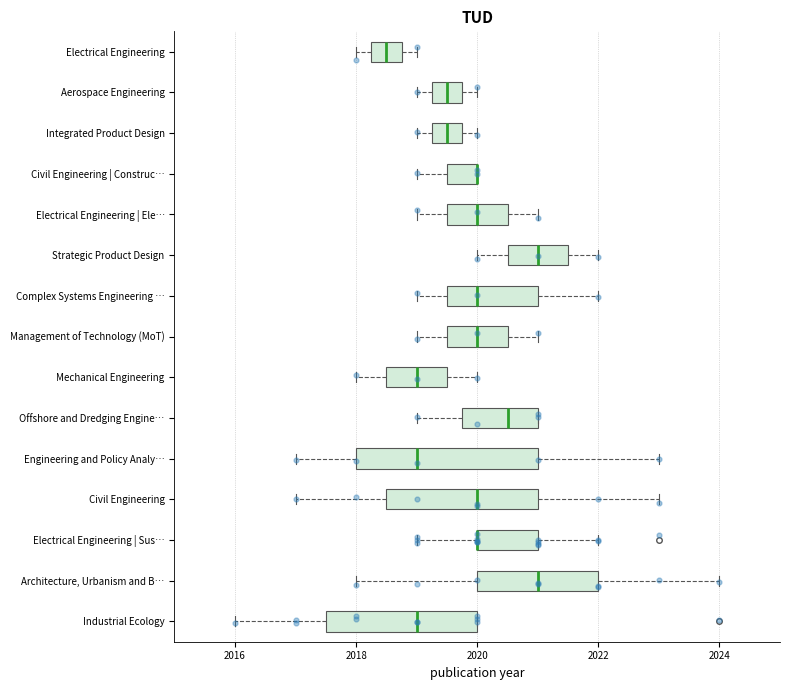

Which box is the widest, from its left edge to its right edge?

Engineering and Policy Analy…